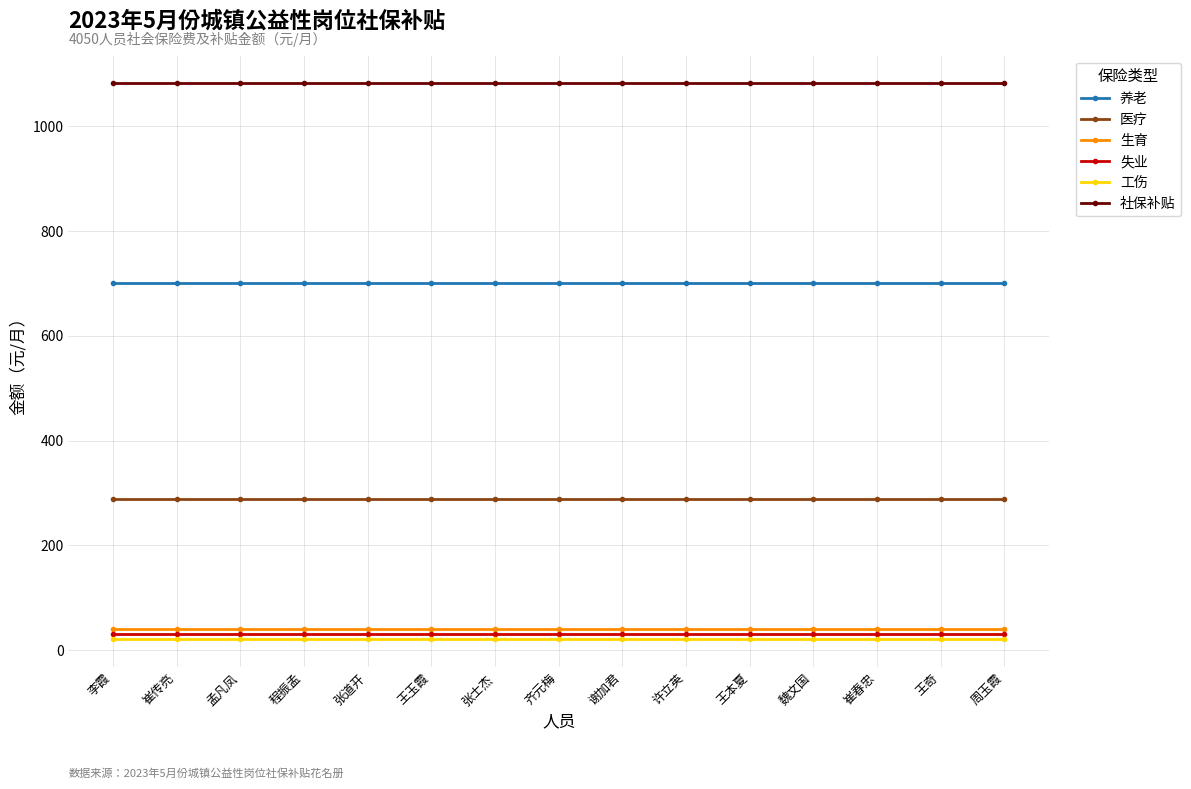

True or false: 失业 and 医疗 intersect in this chart.

False